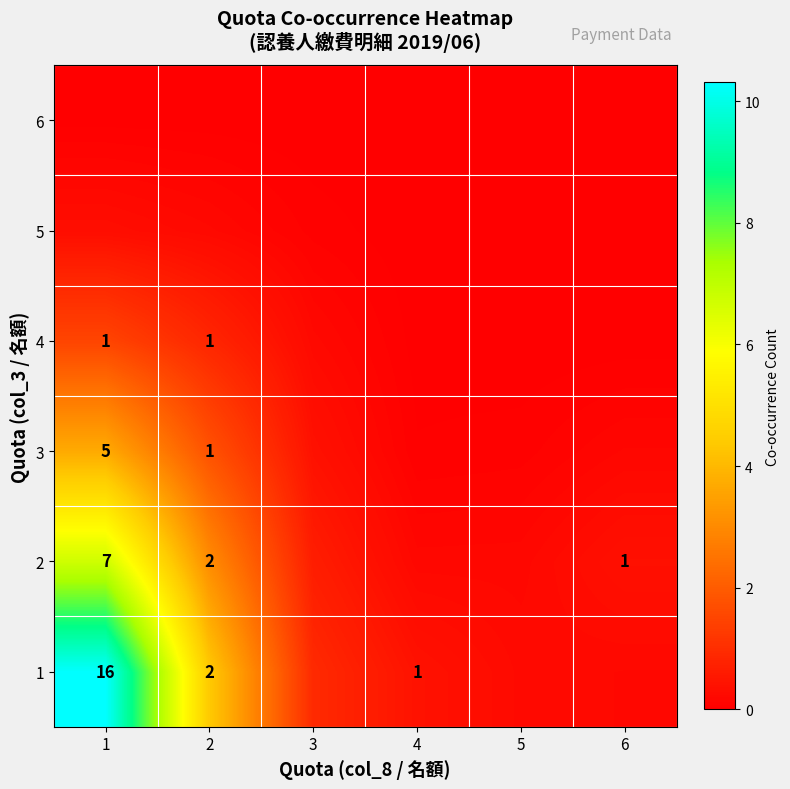

Is the value of 1 at 1 greater than the value of 4 at 1?

Yes